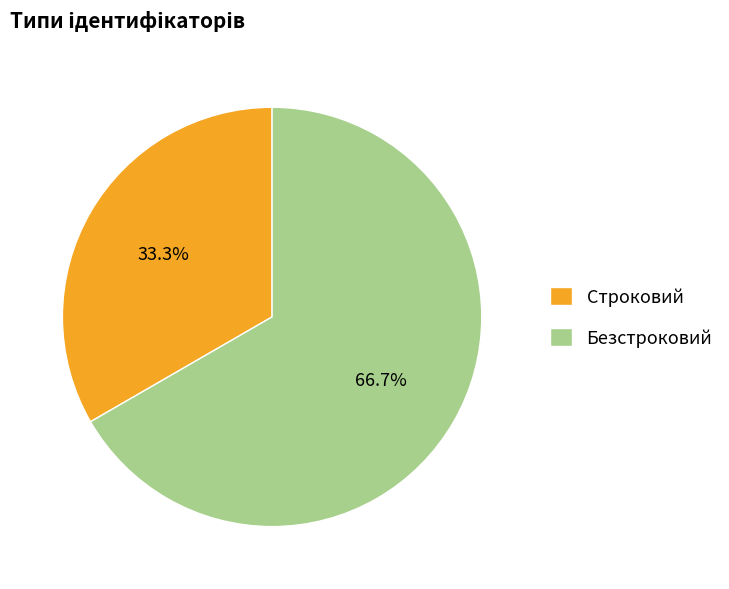

True or false: Безстроковий accounts for 67% of the total.

True